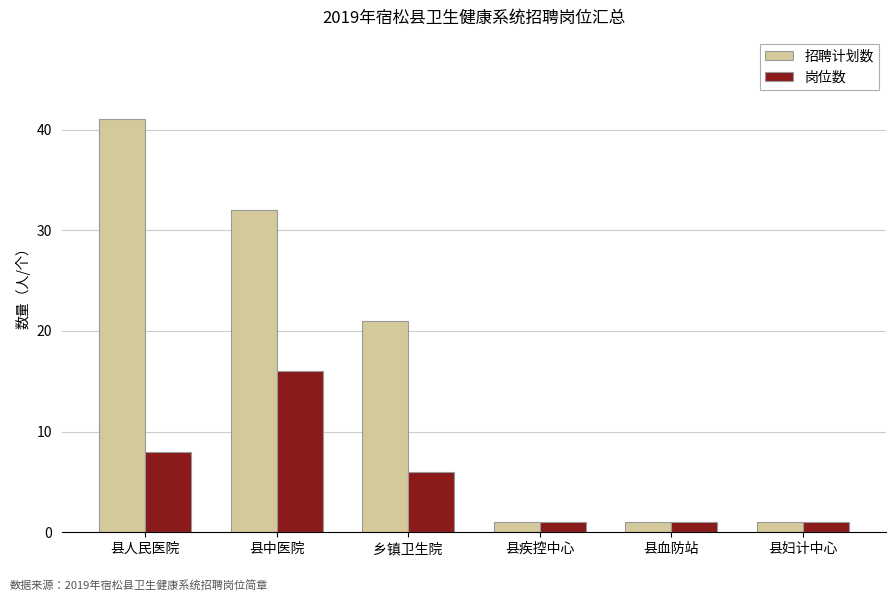

What is the difference between the 岗位数 values at 县妇计中心 and 县中医院?

15